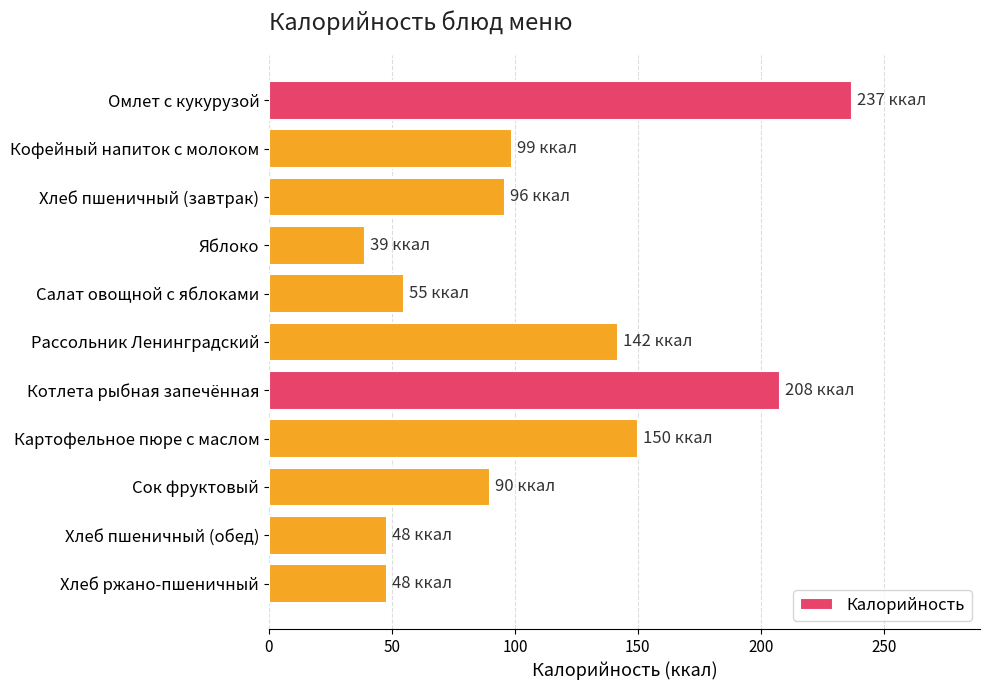

Where is the data nearest to the value 138?

Рассольник Ленинградский